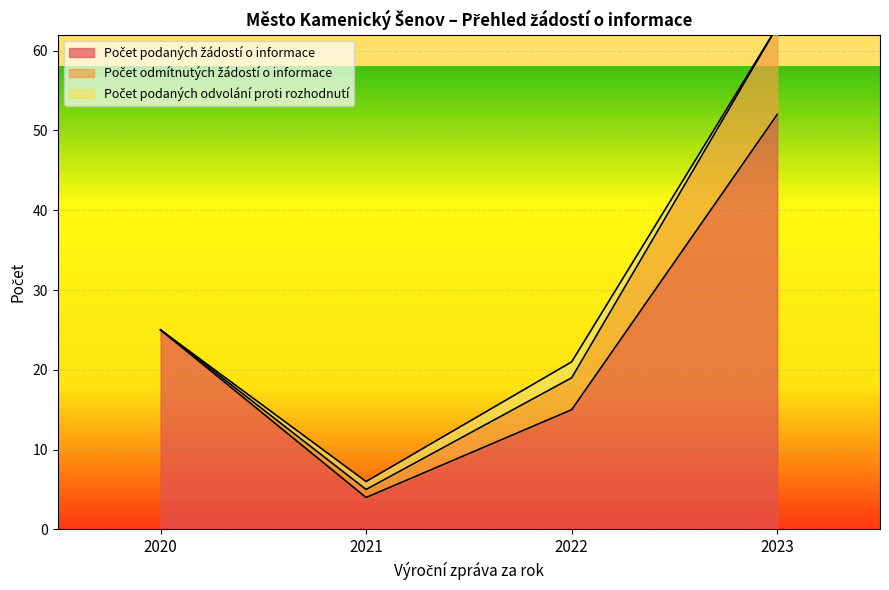

What is the average value of the Počet odmítnutých žádostí o informace series?

4